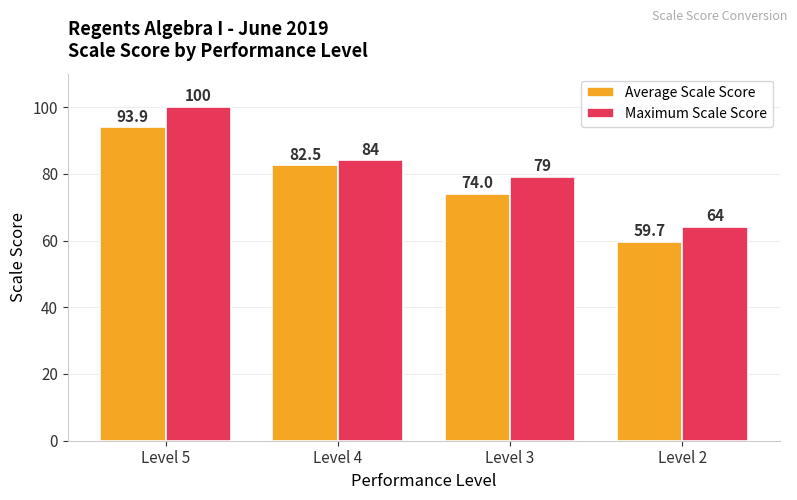

Reading left to right, list all the values displayed in this chart.

Average Scale Score: 93.9	82.5	74.0	59.7
Maximum Scale Score: 100.0	84.0	79.0	64.0